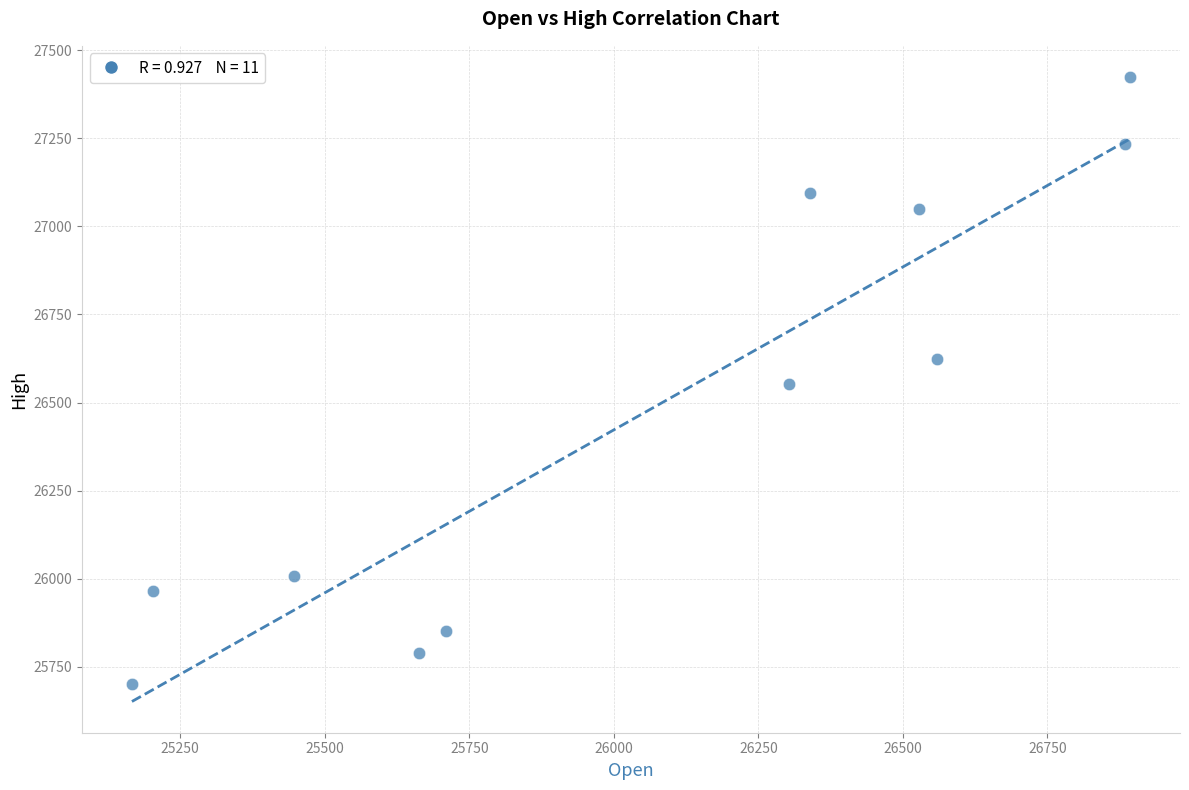

What is the range of Y values (max minus min)?

1723.5